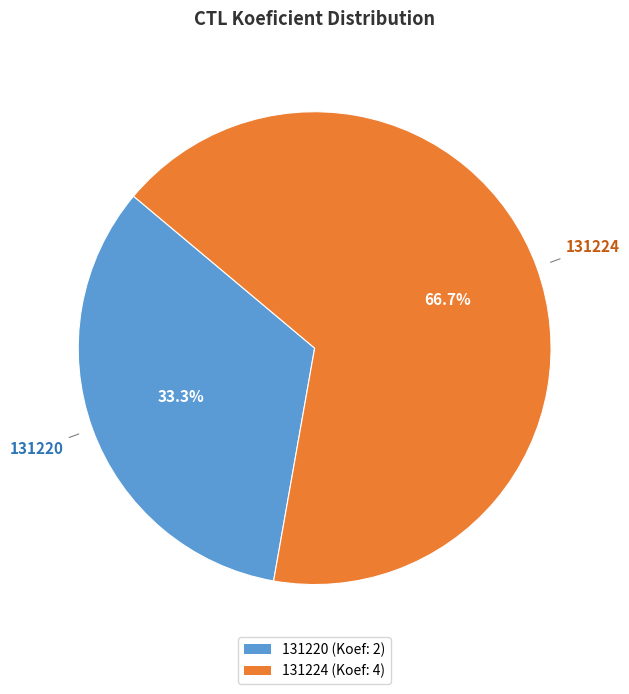

Rank the categories by value from lowest to highest.

131220, 131224